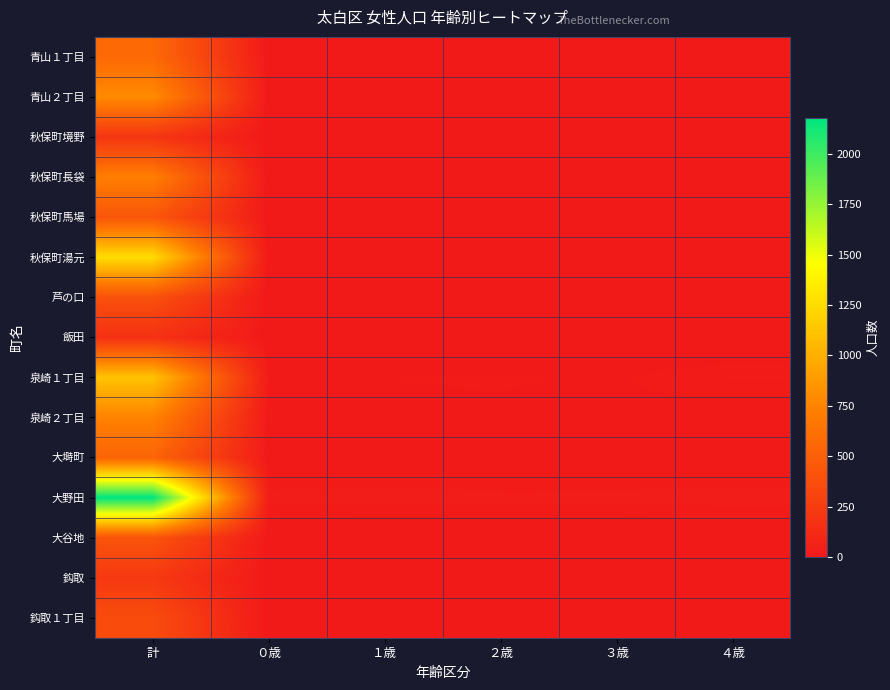

What is the total value across all series at 計?

10140